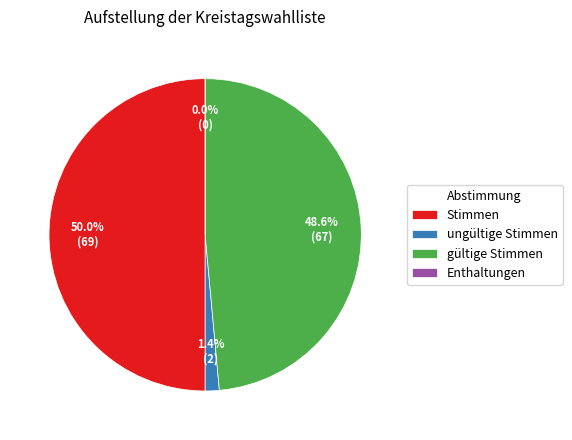

Does Enthaltungen account for over 50% of the chart?

No